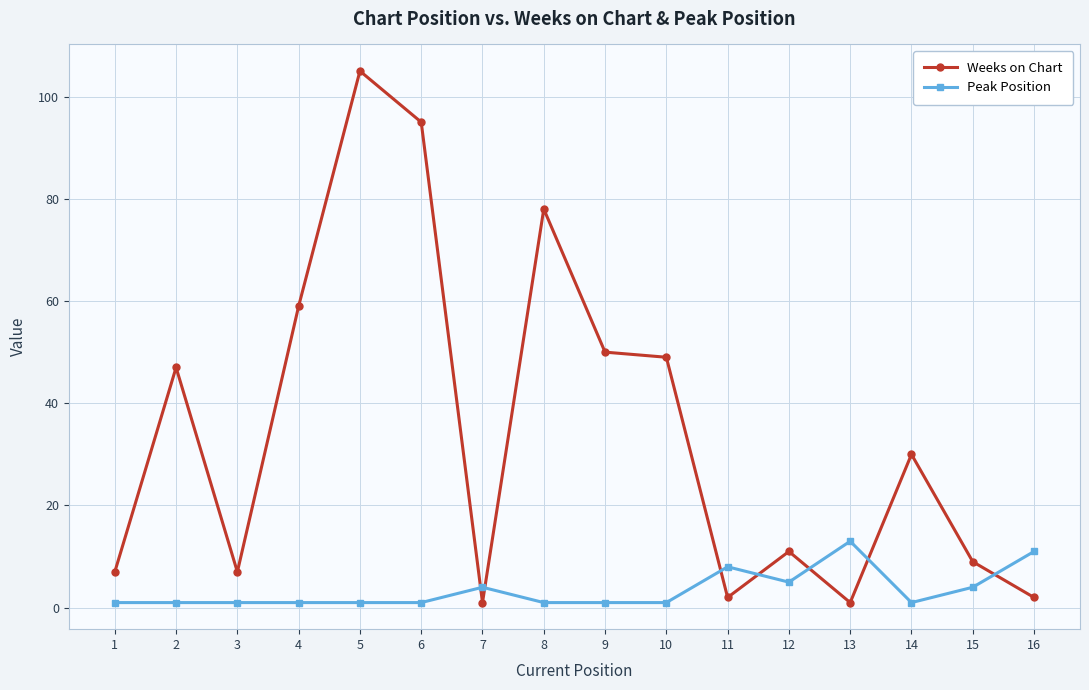

What is the average value of the Weeks on Chart series?

35